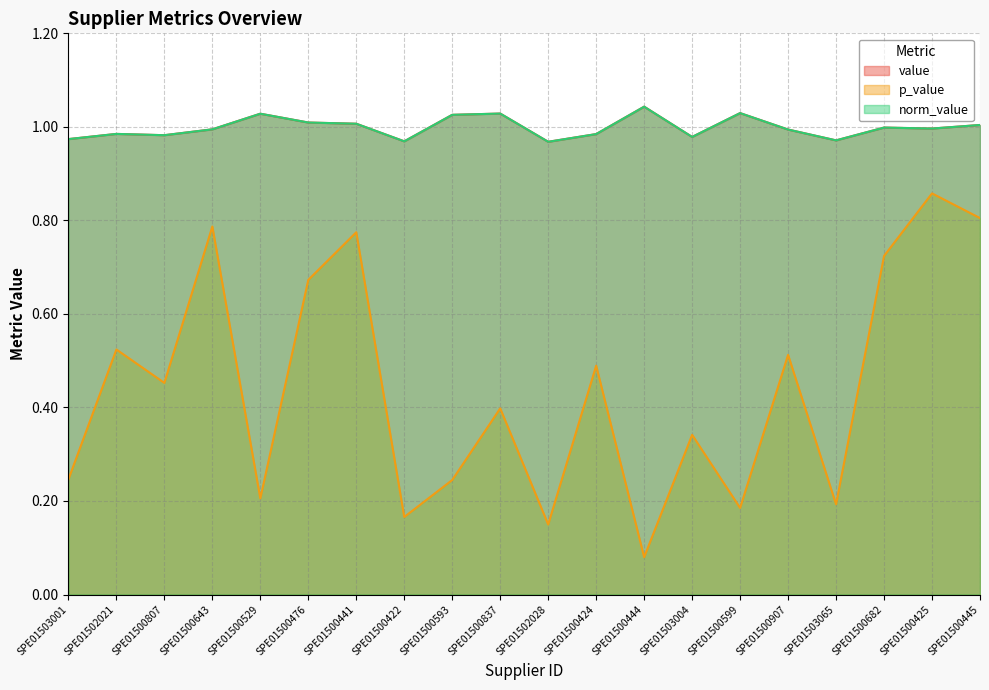

What is the sum of all value values?

20.0